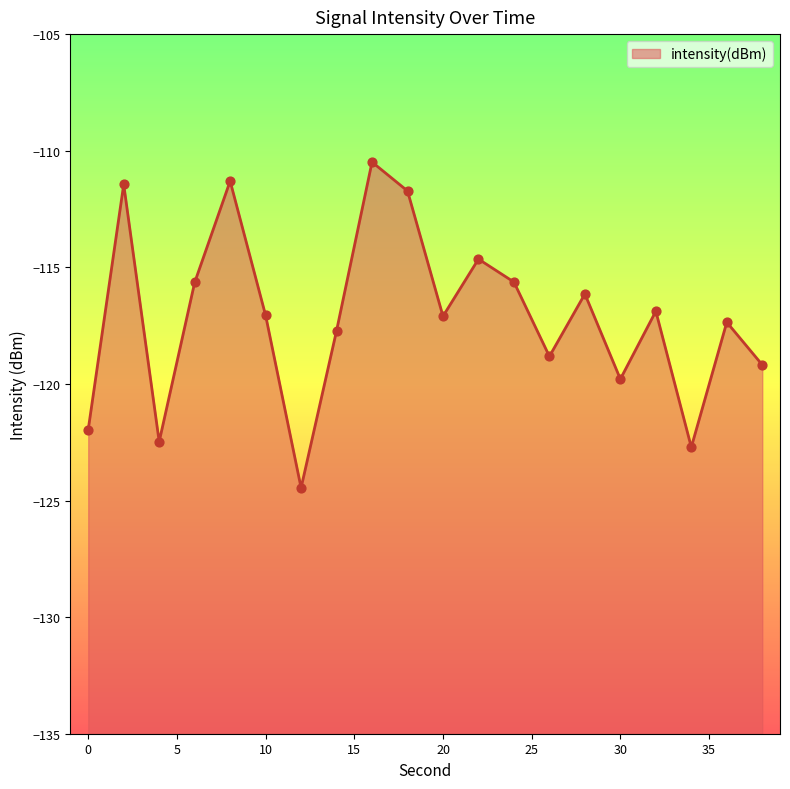

Which has a higher value, 24 or 4?

24